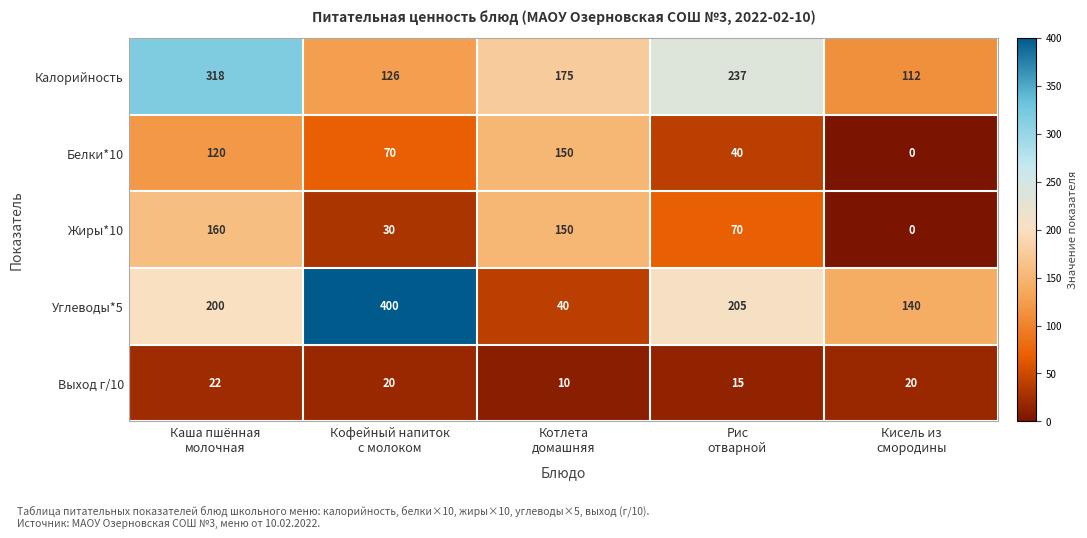

How many distinct data groups are displayed?

5